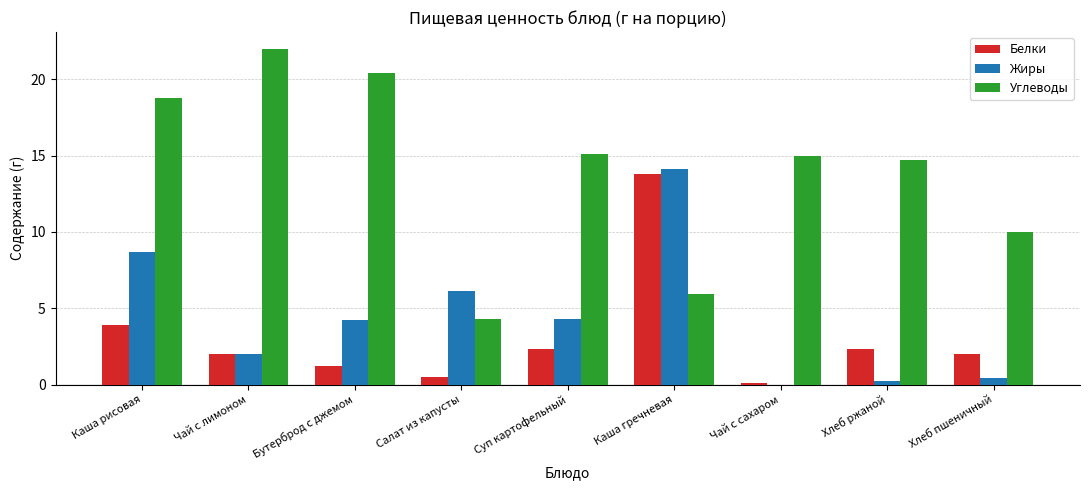

What is the sum of all Жиры values?

40.0